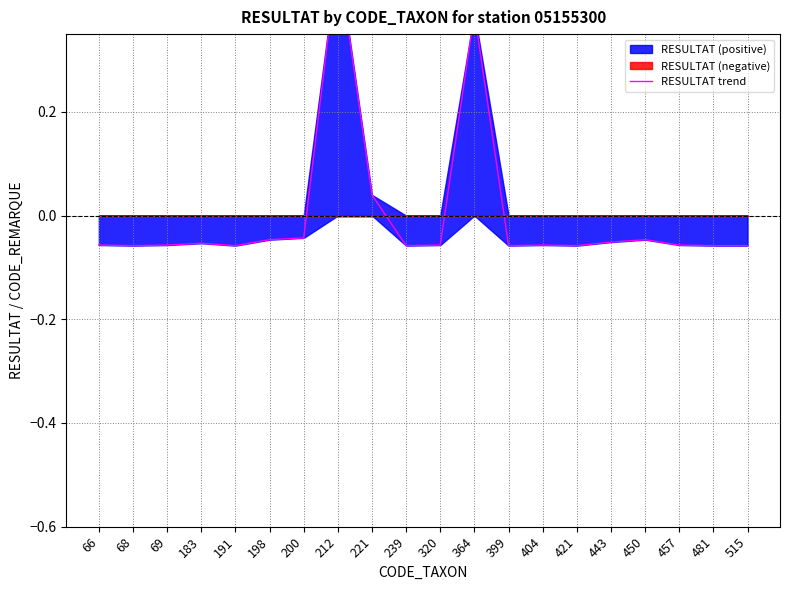

Reading left to right, extract all data points from this chart.

-0.1	-0.1	-0.1	-0.1	-0.1	-0.0	-0.0	0.5	0.0	-0.1	-0.1	0.4	-0.1	-0.1	-0.1	-0.1	-0.0	-0.1	-0.1	-0.1